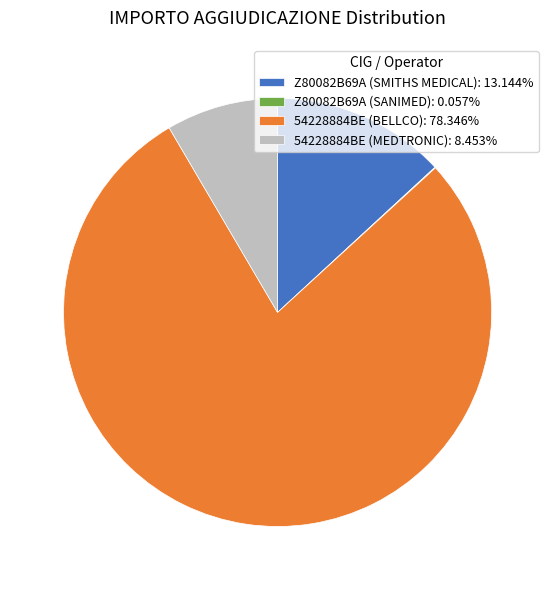

True or false: Z80082B69A (SMITHS MEDICAL) accounts for 22% of the total.

False